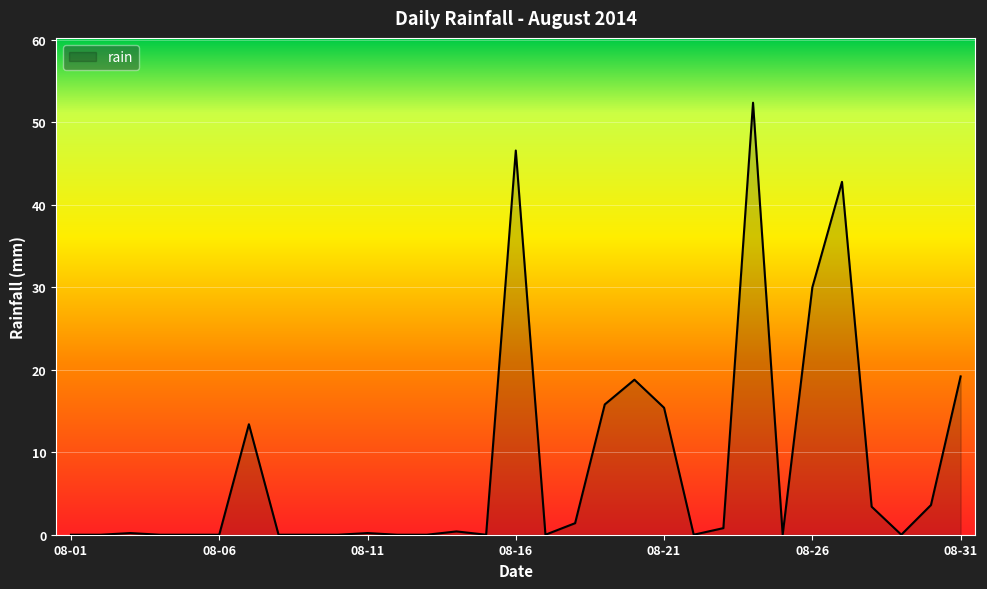

What is the difference between the maximum and minimum values?

52.4